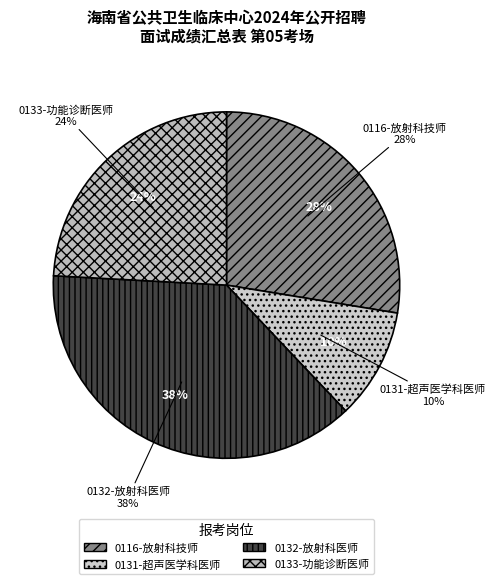

Is there any slice that represents more than half of the pie?

No